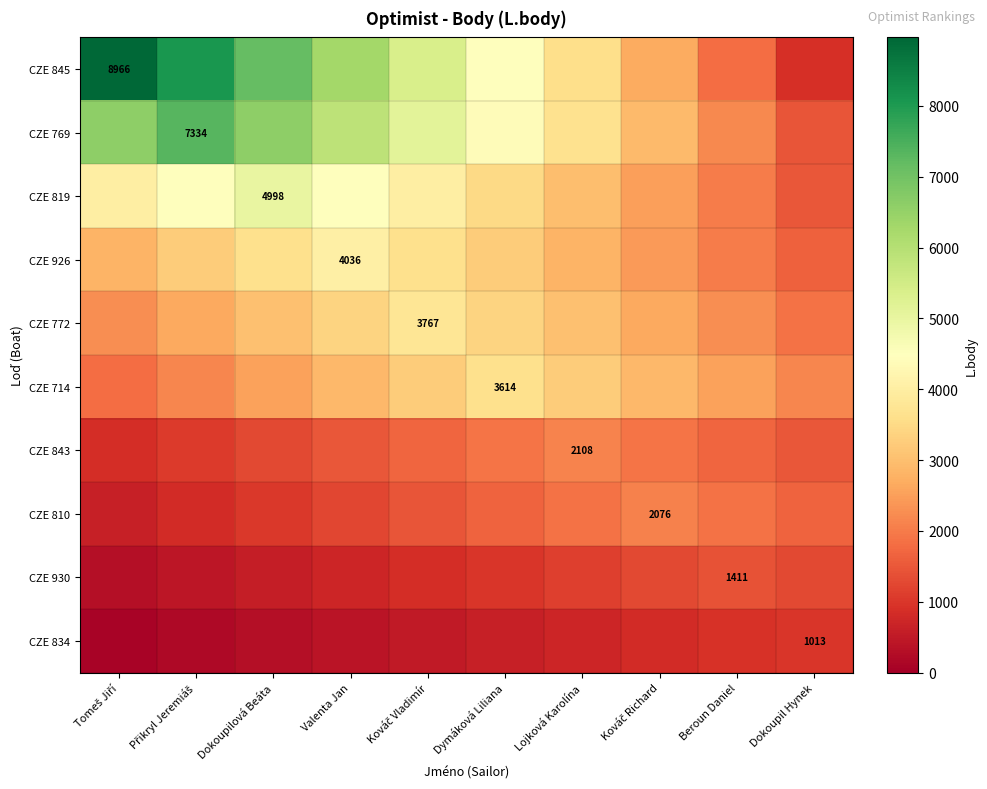

What is the minimum value shown in the chart?

101.3